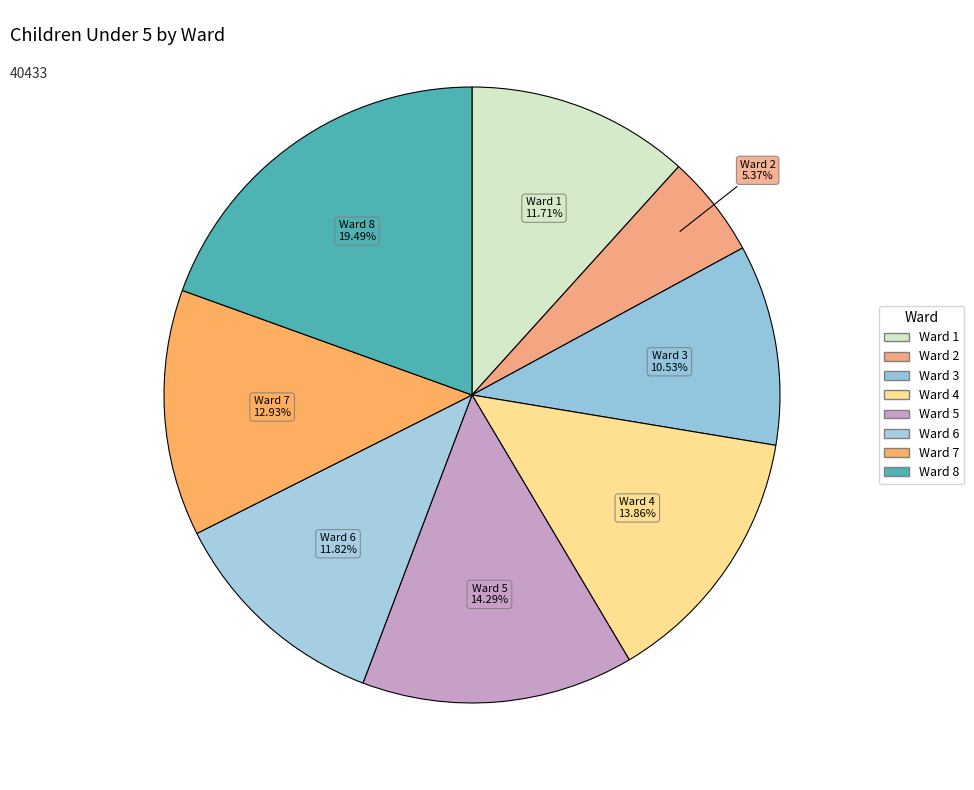

What percentage is the Ward 2 slice, to the nearest percent?

5%